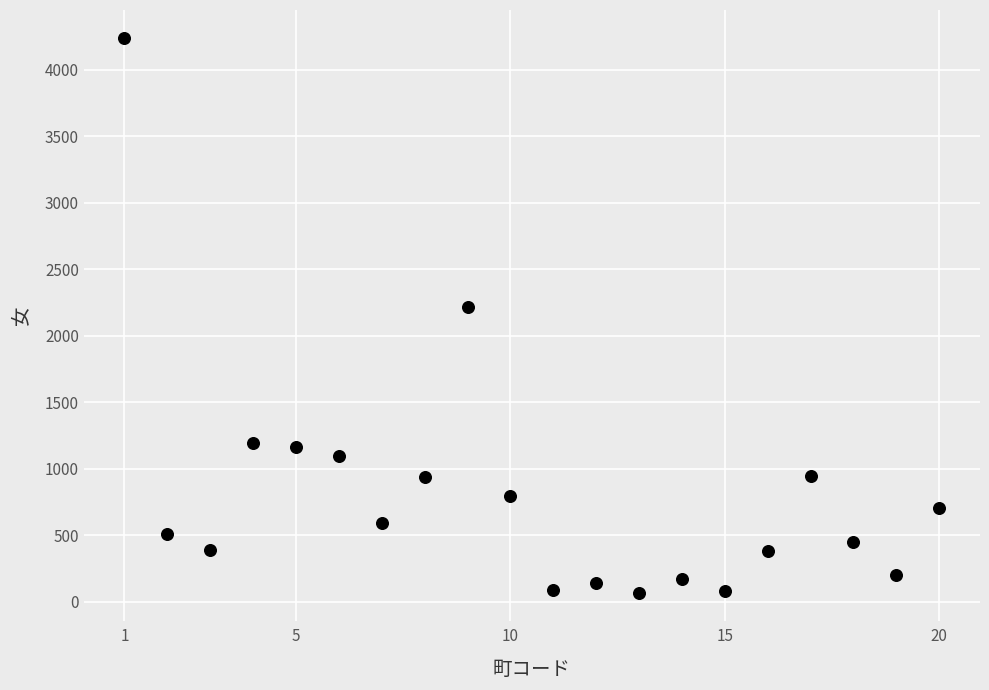

What is the range of X values (max minus min)?

19